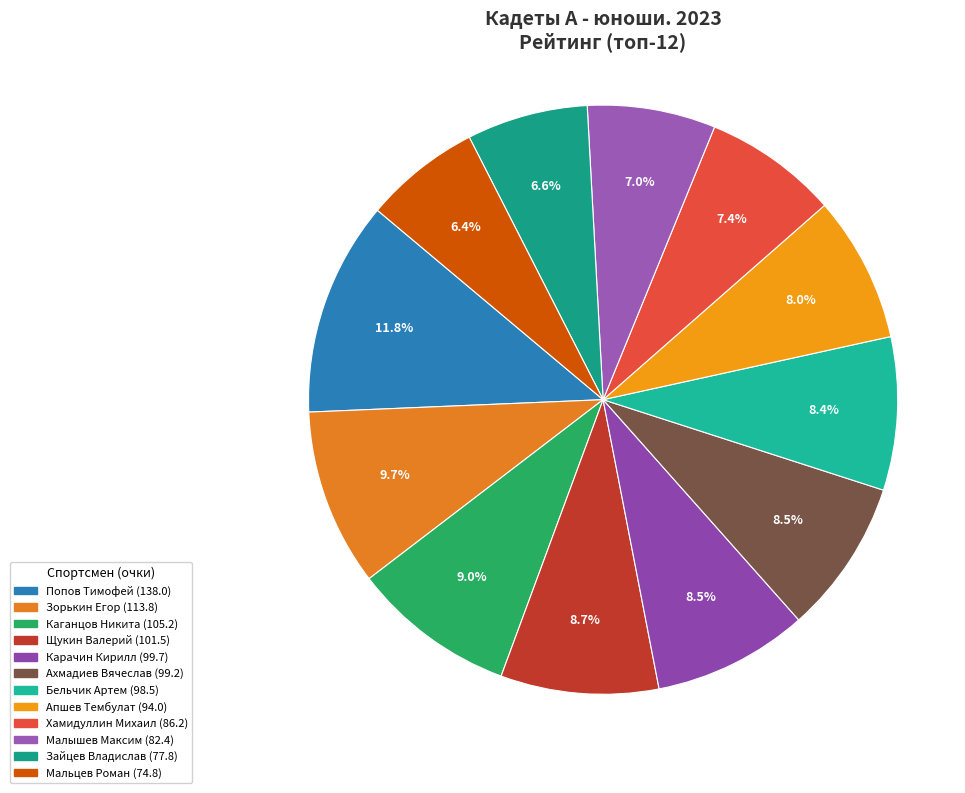

To the nearest percent, what portion does Щукин Валерий represent?

9%